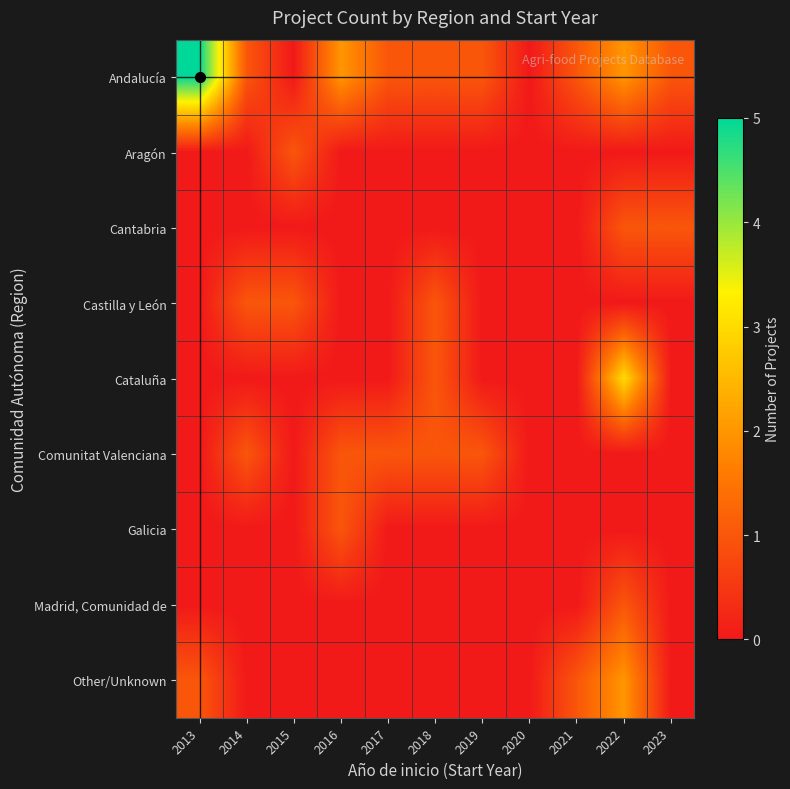

Which series has the largest range (max minus min)?

Andalucía